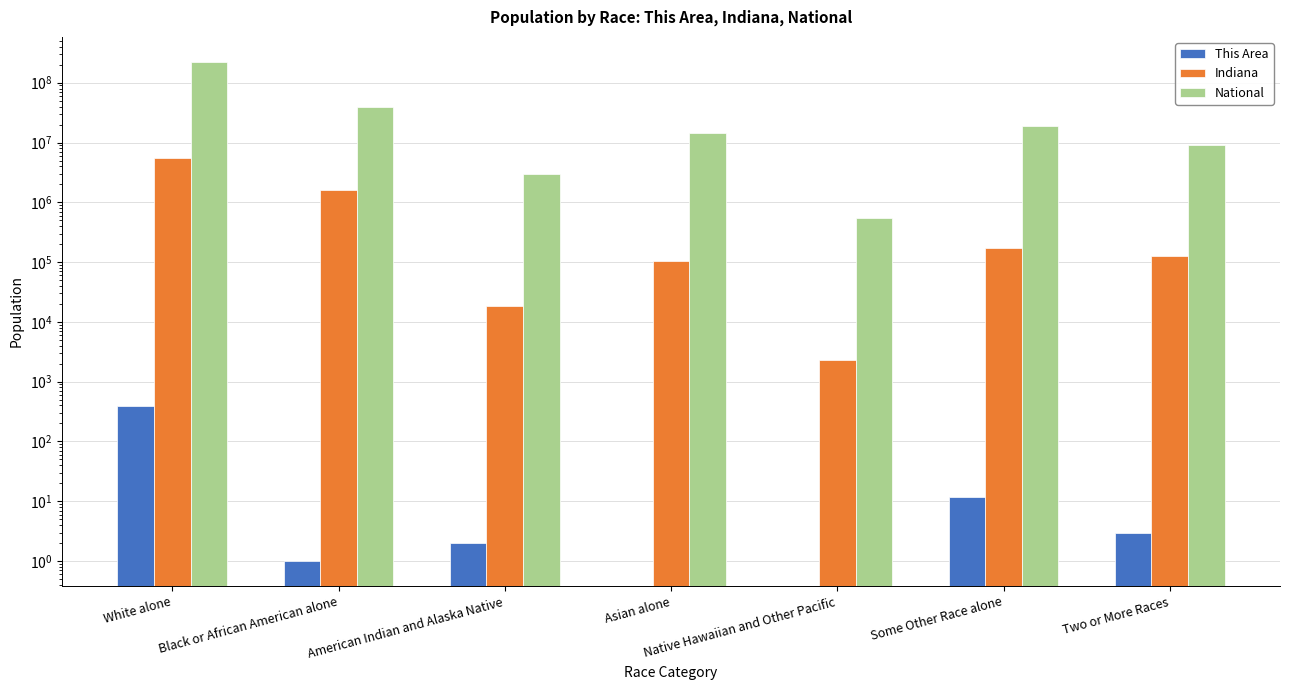

At which label does Indiana reach its peak?

White alone